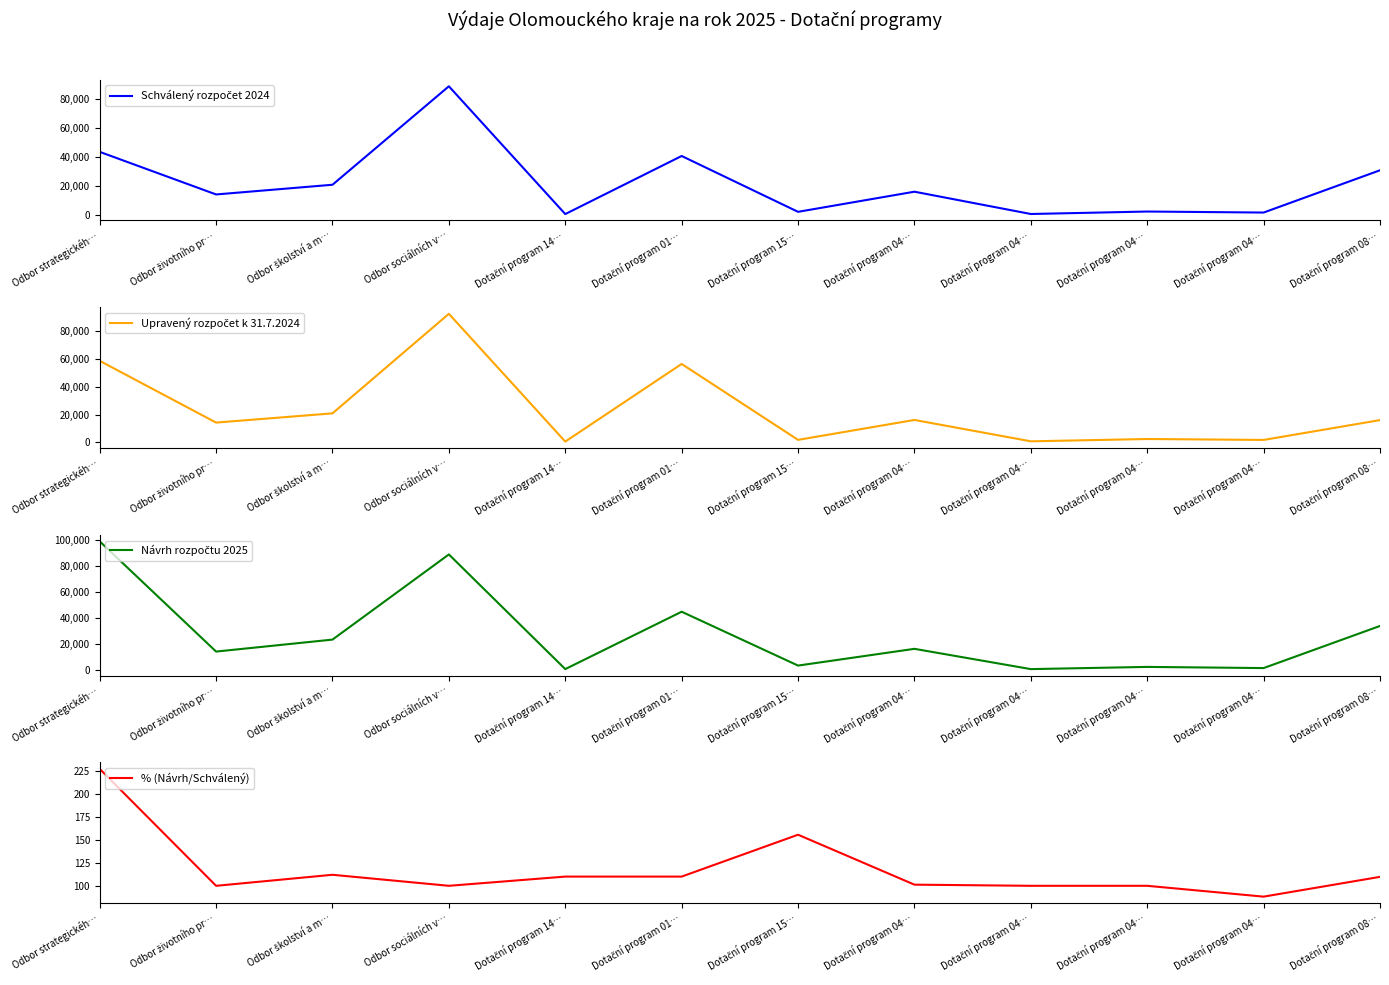

What is the difference between the maximum and minimum values in the Upravený rozpočet k 31.7.2024 series?

92117.0